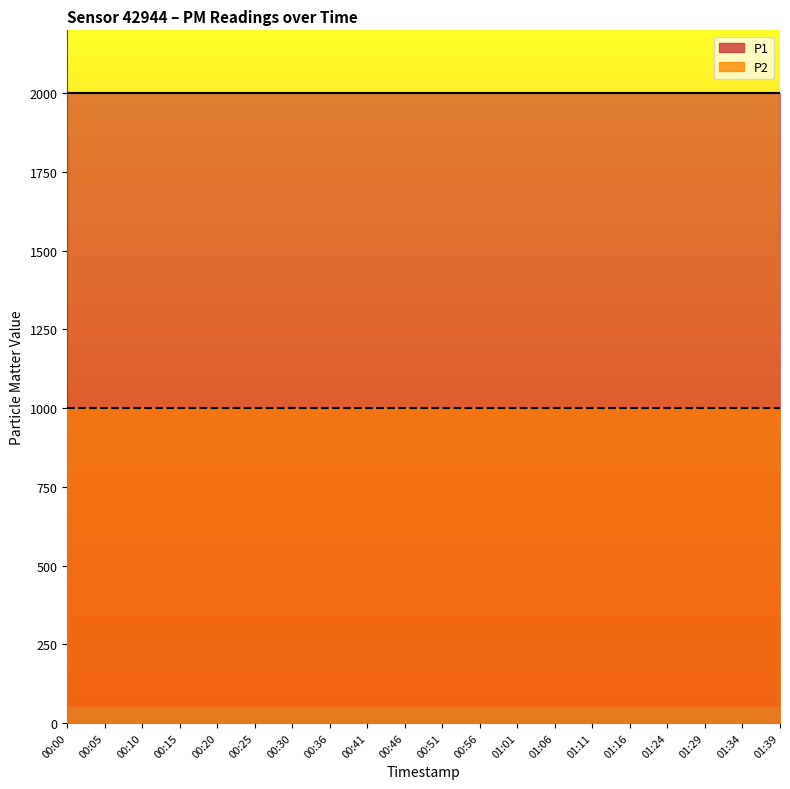

Reading left to right, extract all data points from this chart.

P1: 00:00=1999.9	00:05=1999.9	00:10=1999.9	00:15=1999.9	00:20=1999.9	00:25=1999.9	00:30=1999.9	00:36=1999.9	00:41=1999.9	00:46=1999.9	00:51=1999.9	00:56=1999.9	01:01=1999.9	01:06=1999.9	01:11=1999.9	01:16=1999.9	01:24=1999.9	01:29=1999.9	01:34=1999.9	01:39=1999.9
P2: 00:00=999.9	00:05=999.9	00:10=999.9	00:15=999.9	00:20=999.9	00:25=999.9	00:30=999.9	00:36=999.9	00:41=999.9	00:46=999.9	00:51=999.9	00:56=999.9	01:01=999.9	01:06=999.9	01:11=999.9	01:16=999.9	01:24=999.9	01:29=999.9	01:34=999.9	01:39=999.9